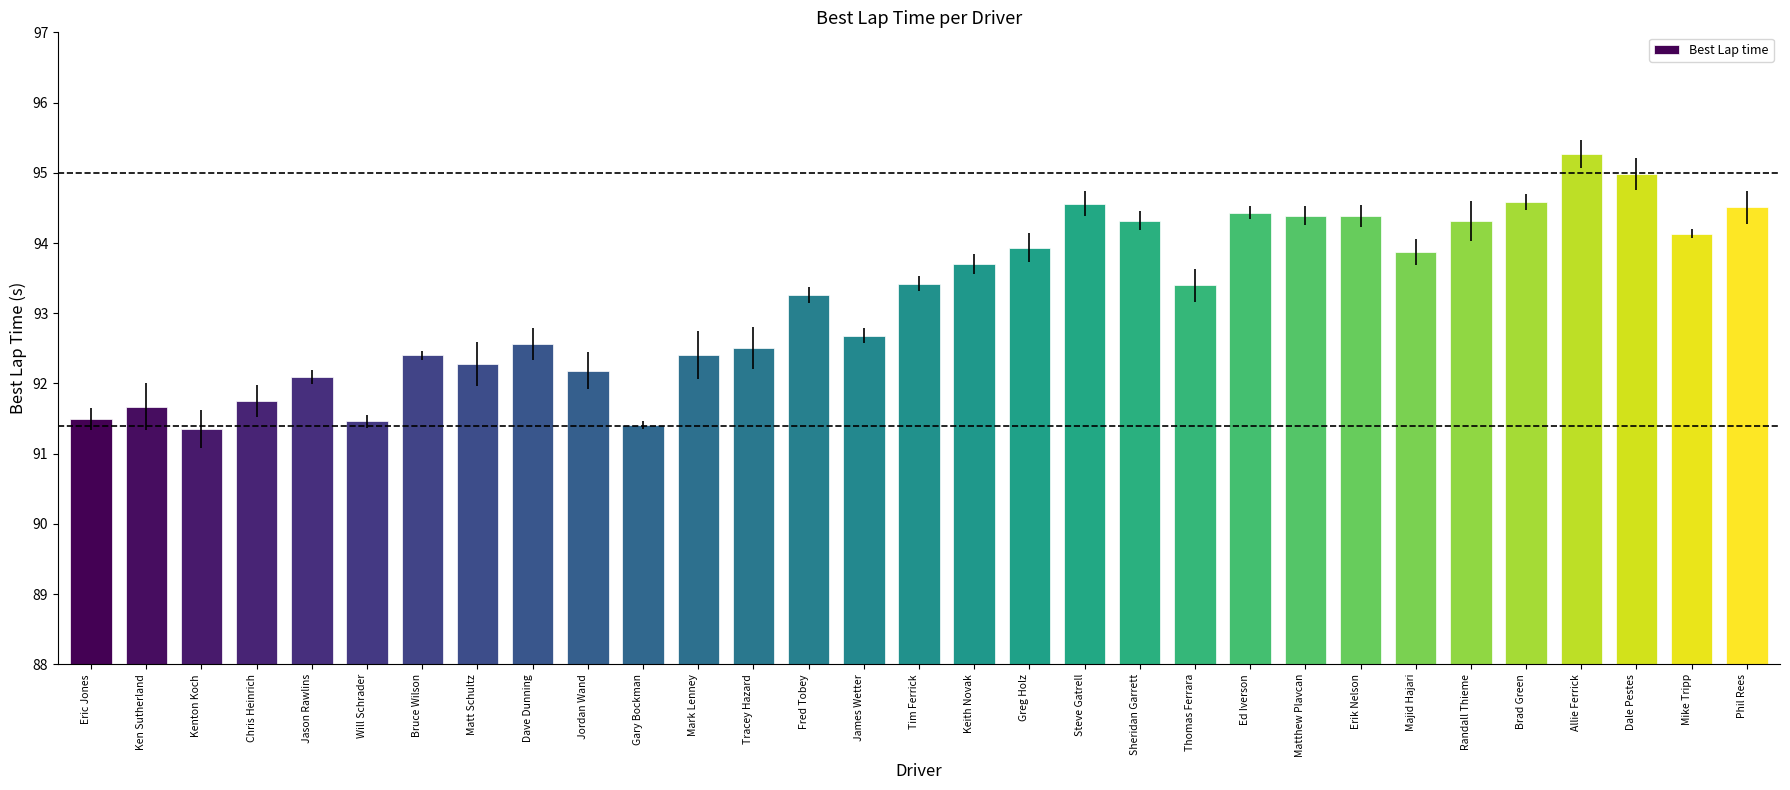

Where does the data first go above 93?

Fred Tobey